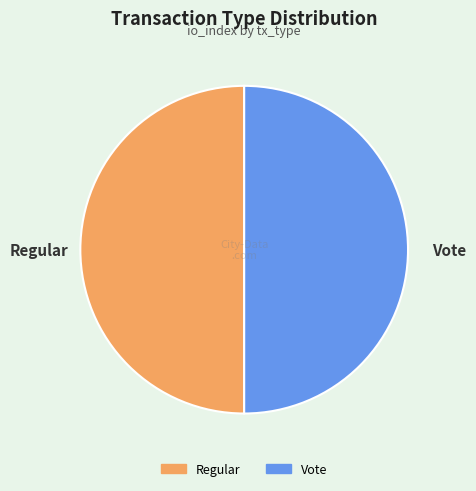

The Regular slice represents 56% of the pie. True or false?

False